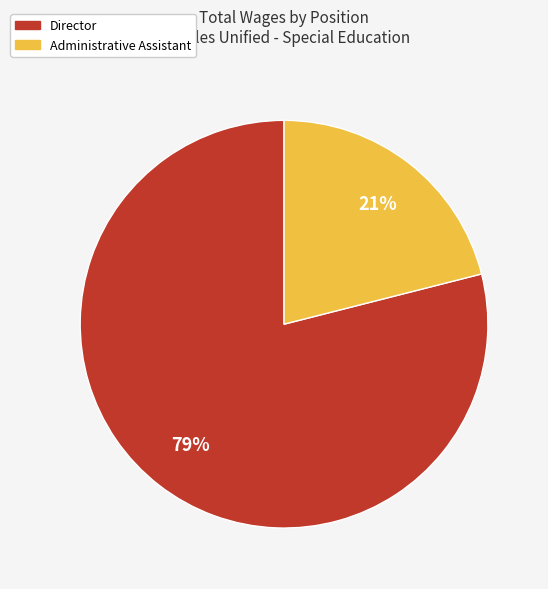

Is it true that Director is 79% of the pie?

True